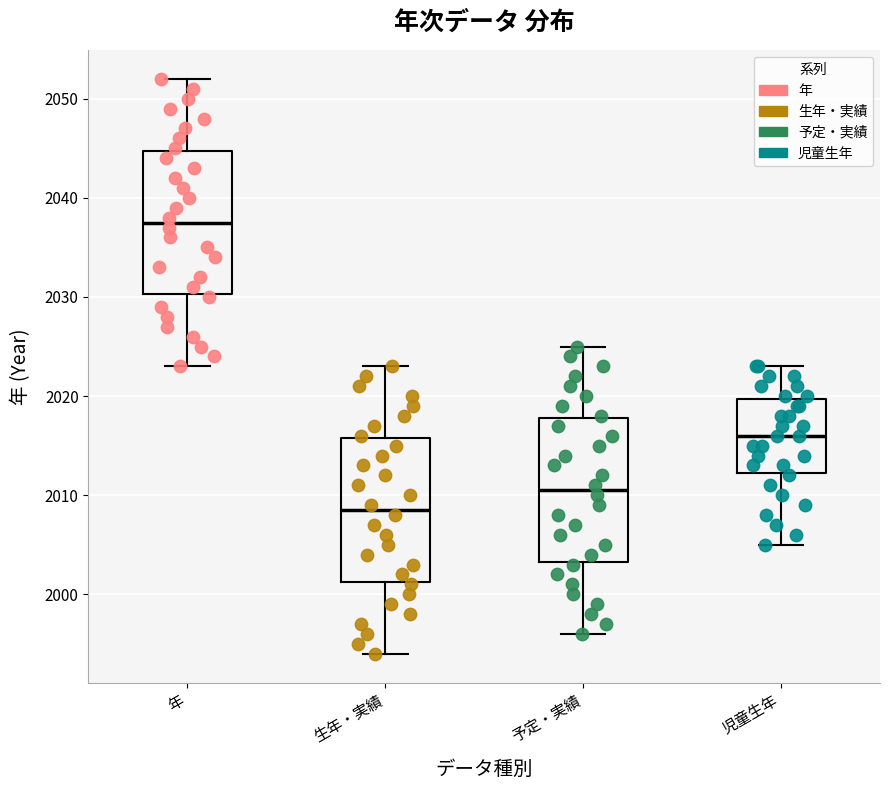

Which box's median line is the highest?

年